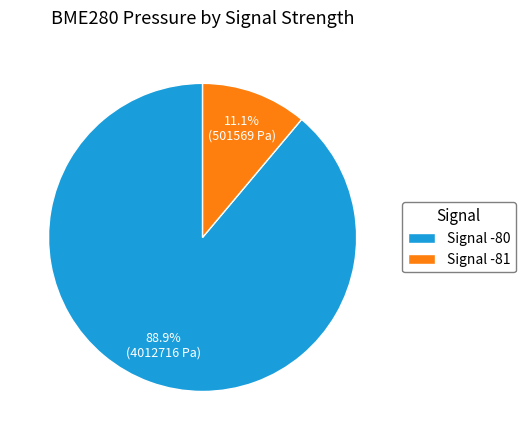

Rank the categories by value from lowest to highest.

Signal -81, Signal -80